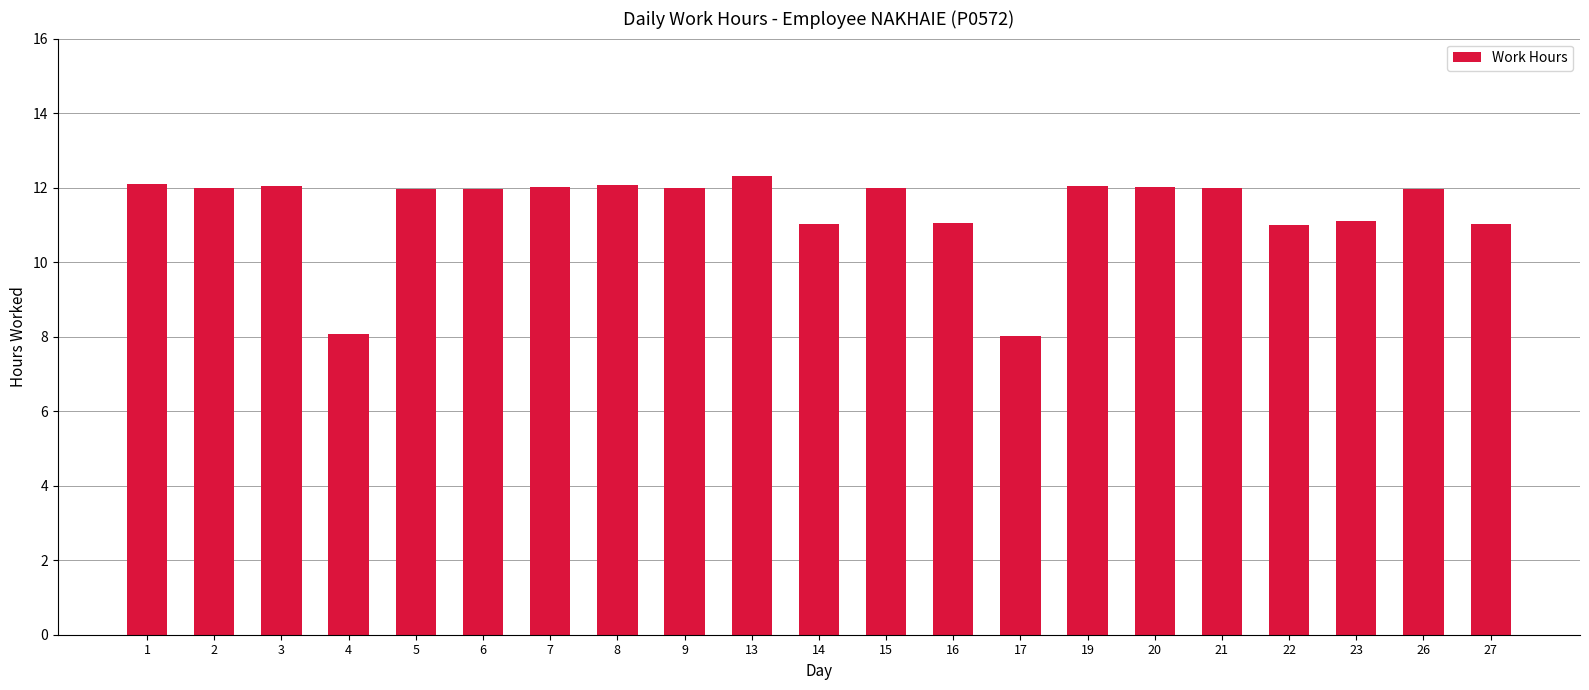

What is the ratio of the value at 19 to the value at 16?

1.1